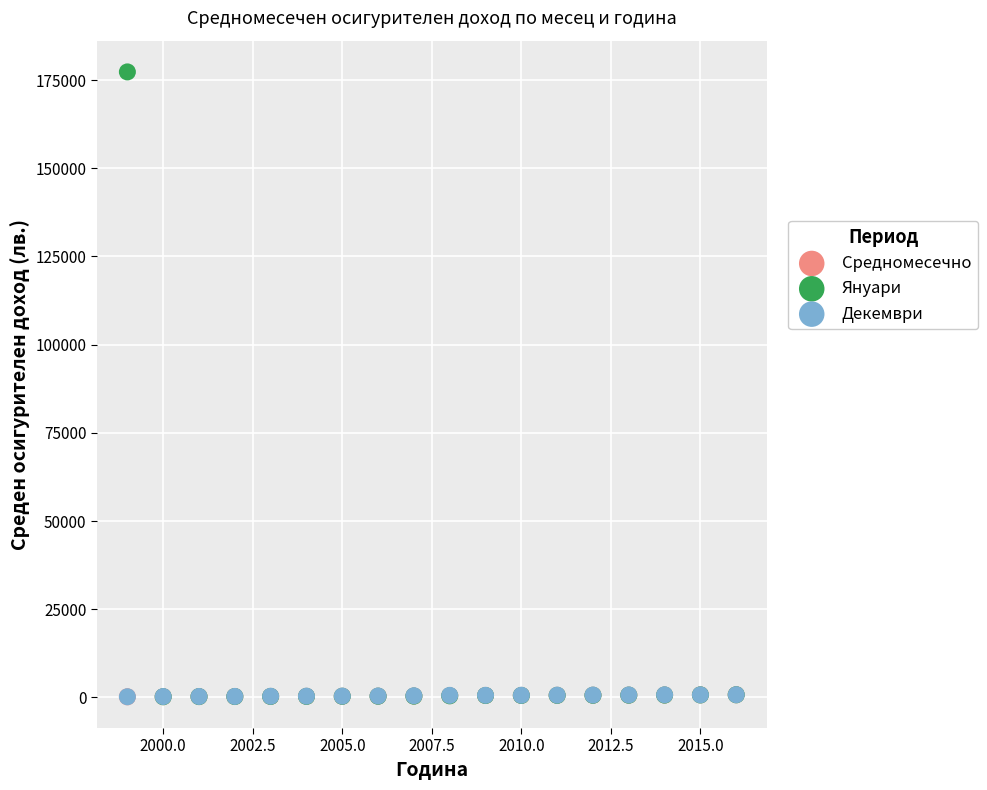

Which series has the widest spread of Y values?

Януари